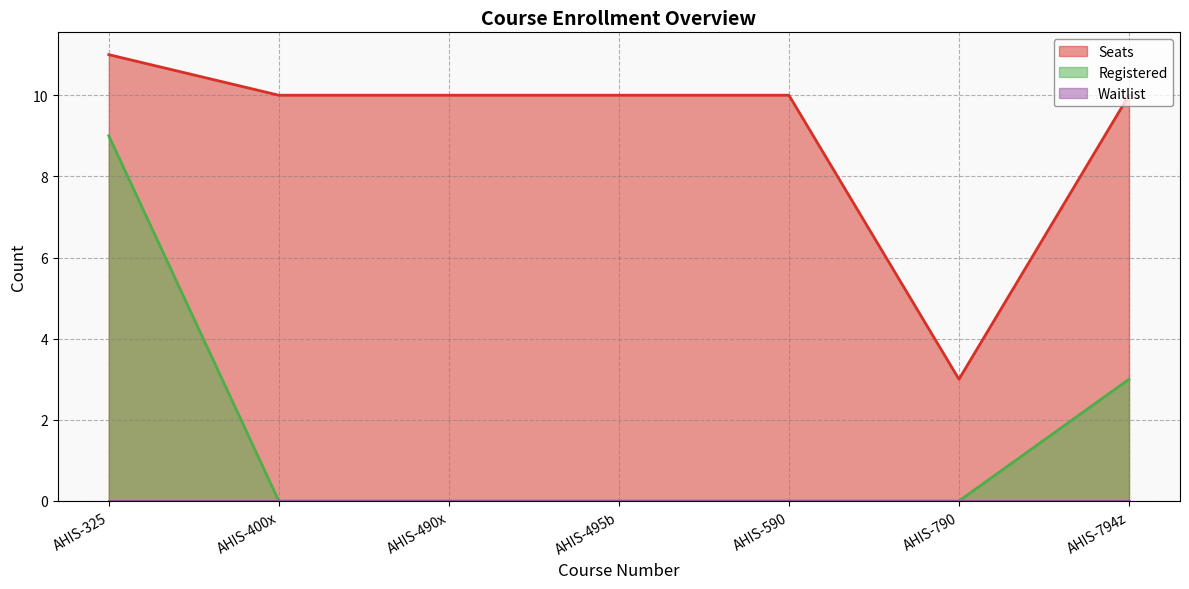

What is the label of the 3rd point from the right?

AHIS-590